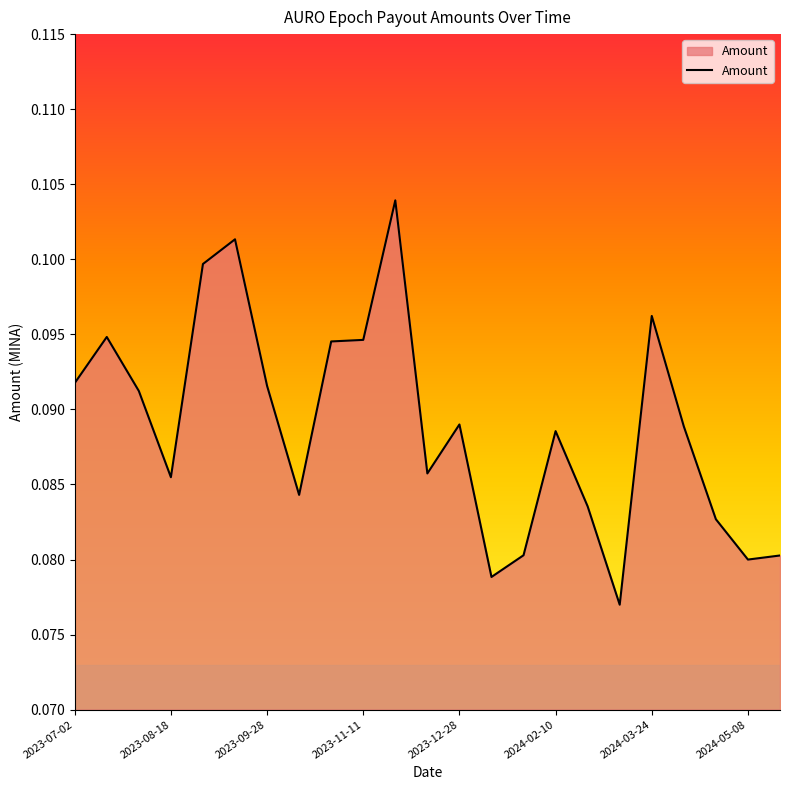

How many points are higher than both their immediate neighbors (excluding endpoints)?

6